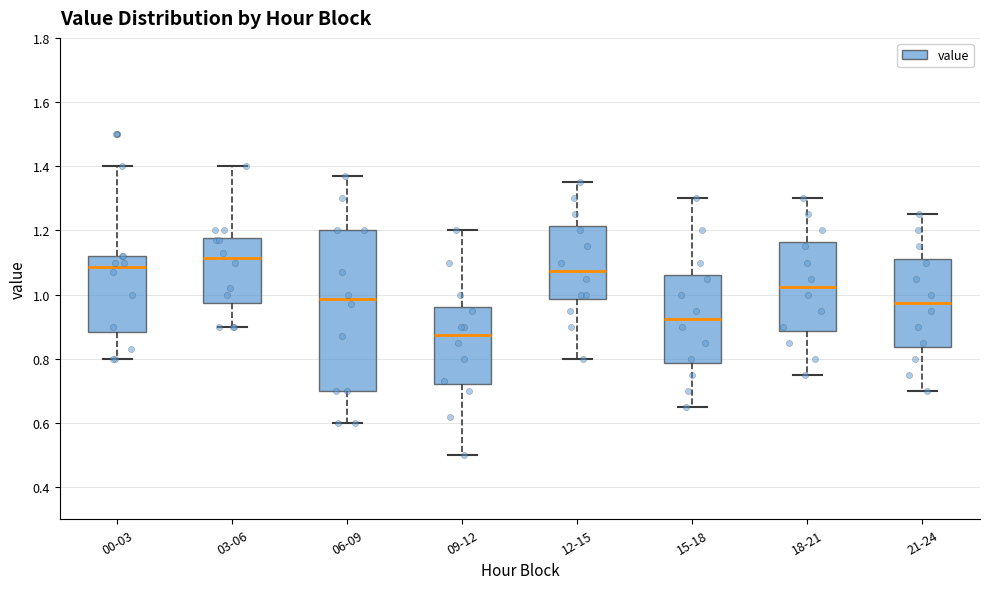

Reading left to right, transcribe this box plot: for each box, give where its median line is, the range the box spans, and where its two whiskers end, as read against the y-axis. The values are not printed on the chart, so give them approximately, as read against the axis.

00-03: median 1.08, box 0.88 to 1.12, whiskers 0.80 to 1.40
03-06: median 1.12, box 0.98 to 1.18, whiskers 0.90 to 1.40
06-09: median 0.98, box 0.70 to 1.20, whiskers 0.60 to 1.38
09-12: median 0.88, box 0.72 to 0.96, whiskers 0.50 to 1.20
12-15: median 1.08, box 0.98 to 1.22, whiskers 0.80 to 1.36
15-18: median 0.92, box 0.78 to 1.06, whiskers 0.66 to 1.30
18-21: median 1.02, box 0.88 to 1.16, whiskers 0.76 to 1.30
21-24: median 0.98, box 0.84 to 1.12, whiskers 0.70 to 1.26